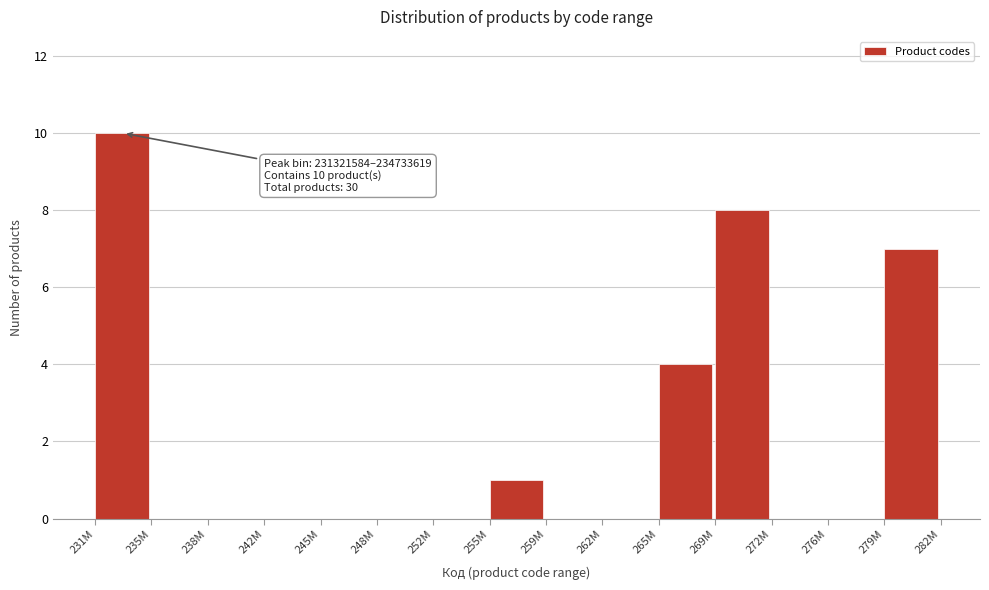

Reading left to right, list all the values displayed in this chart.

231M=10	235M=0	238M=0	242M=0	245M=0	248M=0	252M=0	255M=1	259M=0	262M=0	265M=4	269M=8	272M=0	276M=0	279M=7